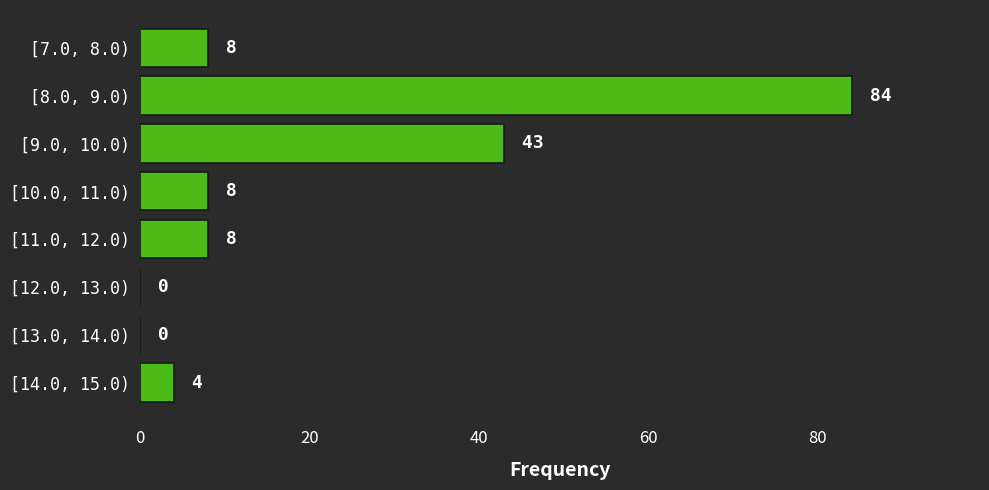

Reading top to bottom, what are all the values shown in this chart?

[7.0, 8.0)=8	[8.0, 9.0)=84	[9.0, 10.0)=43	[10.0, 11.0)=8	[11.0, 12.0)=8	[12.0, 13.0)=0	[13.0, 14.0)=0	[14.0, 15.0)=4